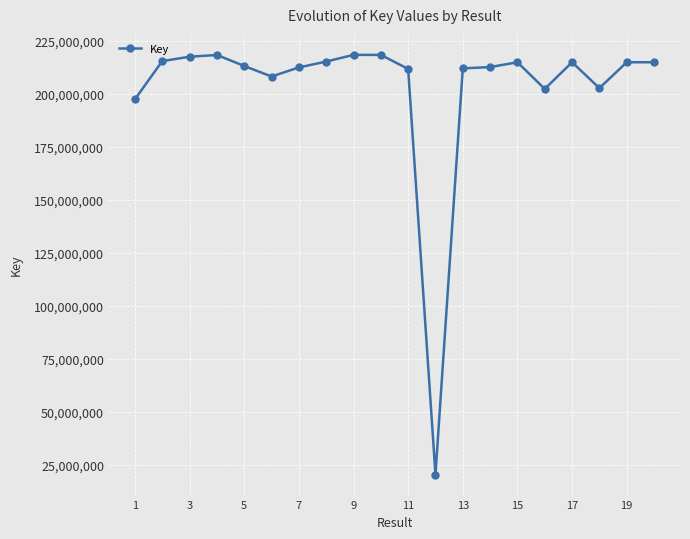

What is the maximum value shown in the chart?

218335874